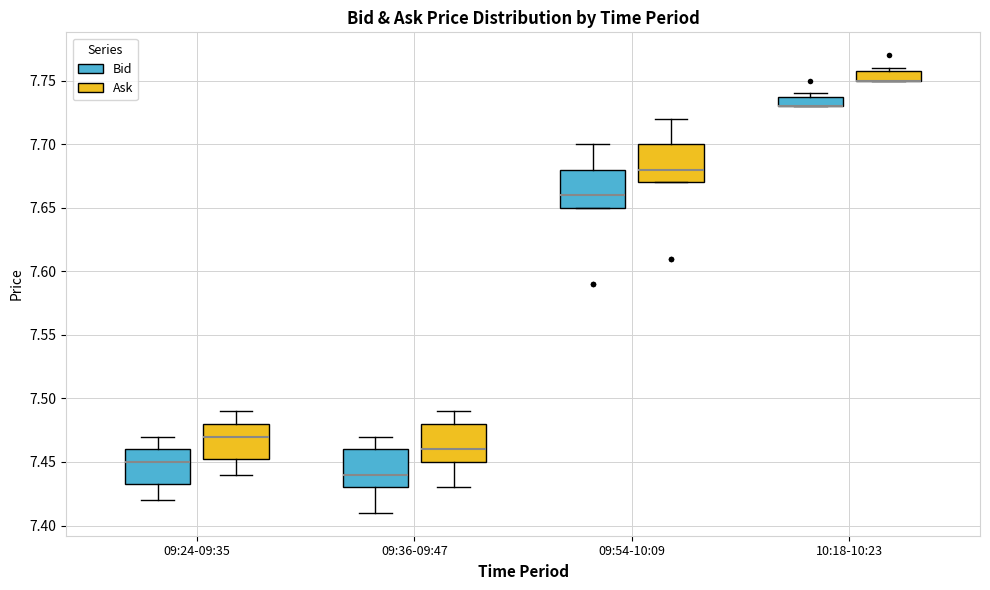

Where does the lower whisker of the box for 09:36-09:47 (Bid) end on the y-axis? The values are not printed on the chart, so give them approximately, as read against the axis.

7.410